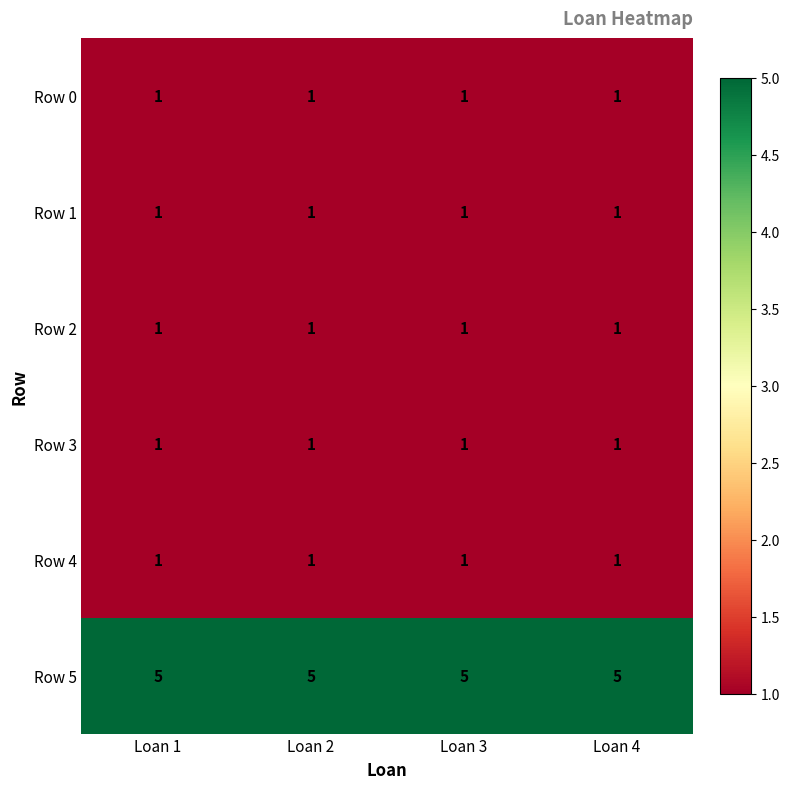

How many distinct data groups are displayed?

6